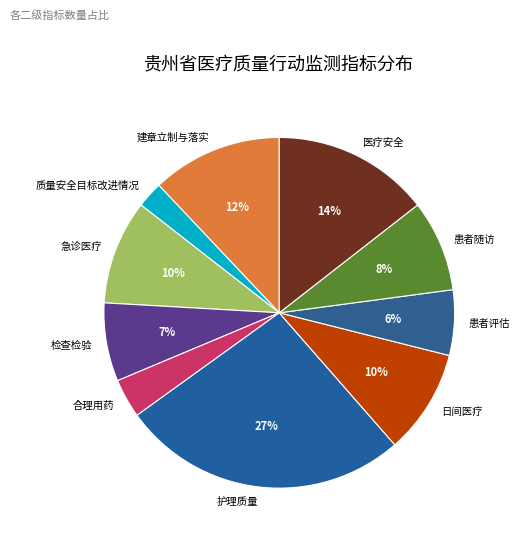

Combined, do 建章立制与落实 and 急诊医疗 account for over 50%?

No